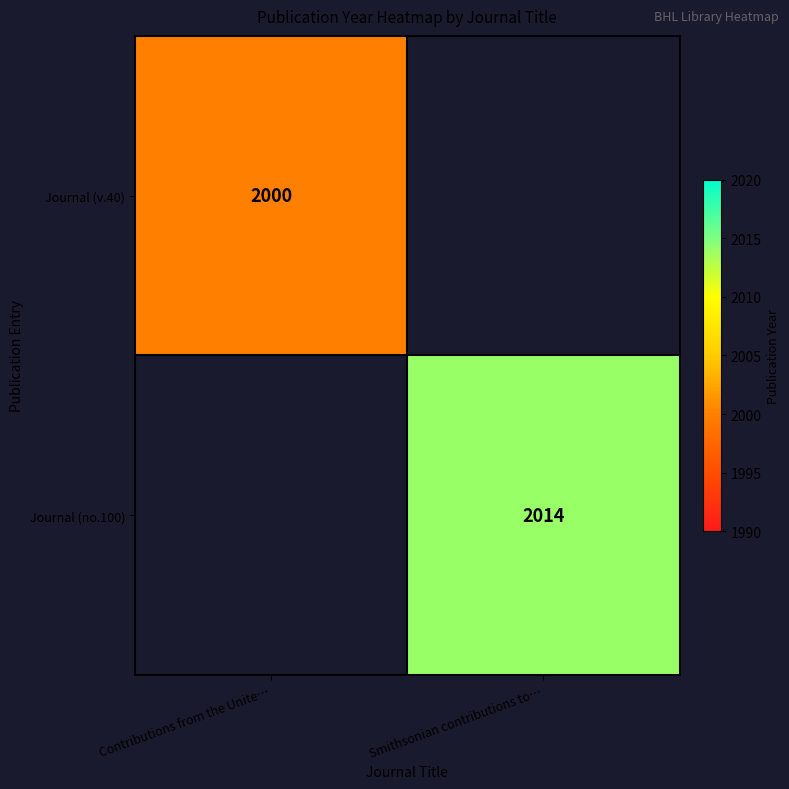

True or false: Journal (no.100) has a value of 2014 at Smithsonian contributions to….

True